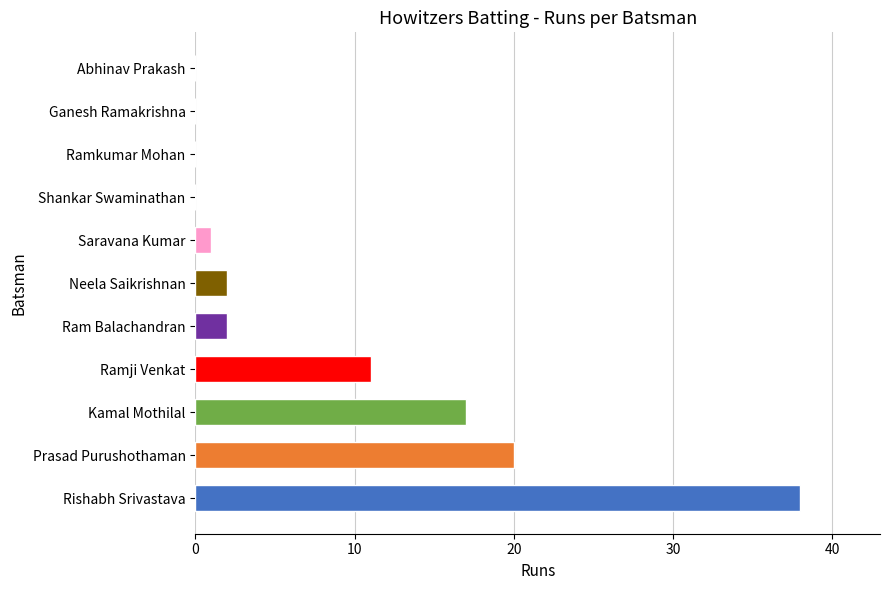

What is the sum of the values at Ramkumar Mohan and Ramji Venkat?

11